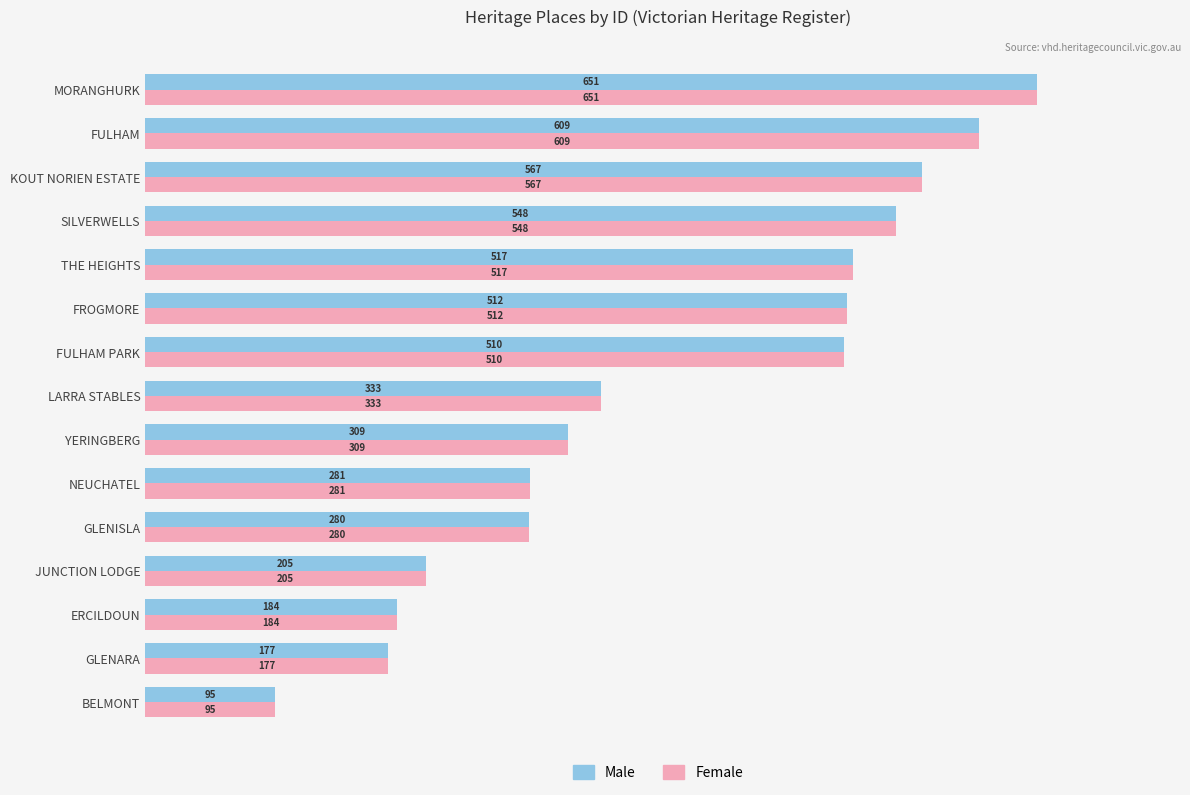

What are all the series names shown in the legend?

Male, Female